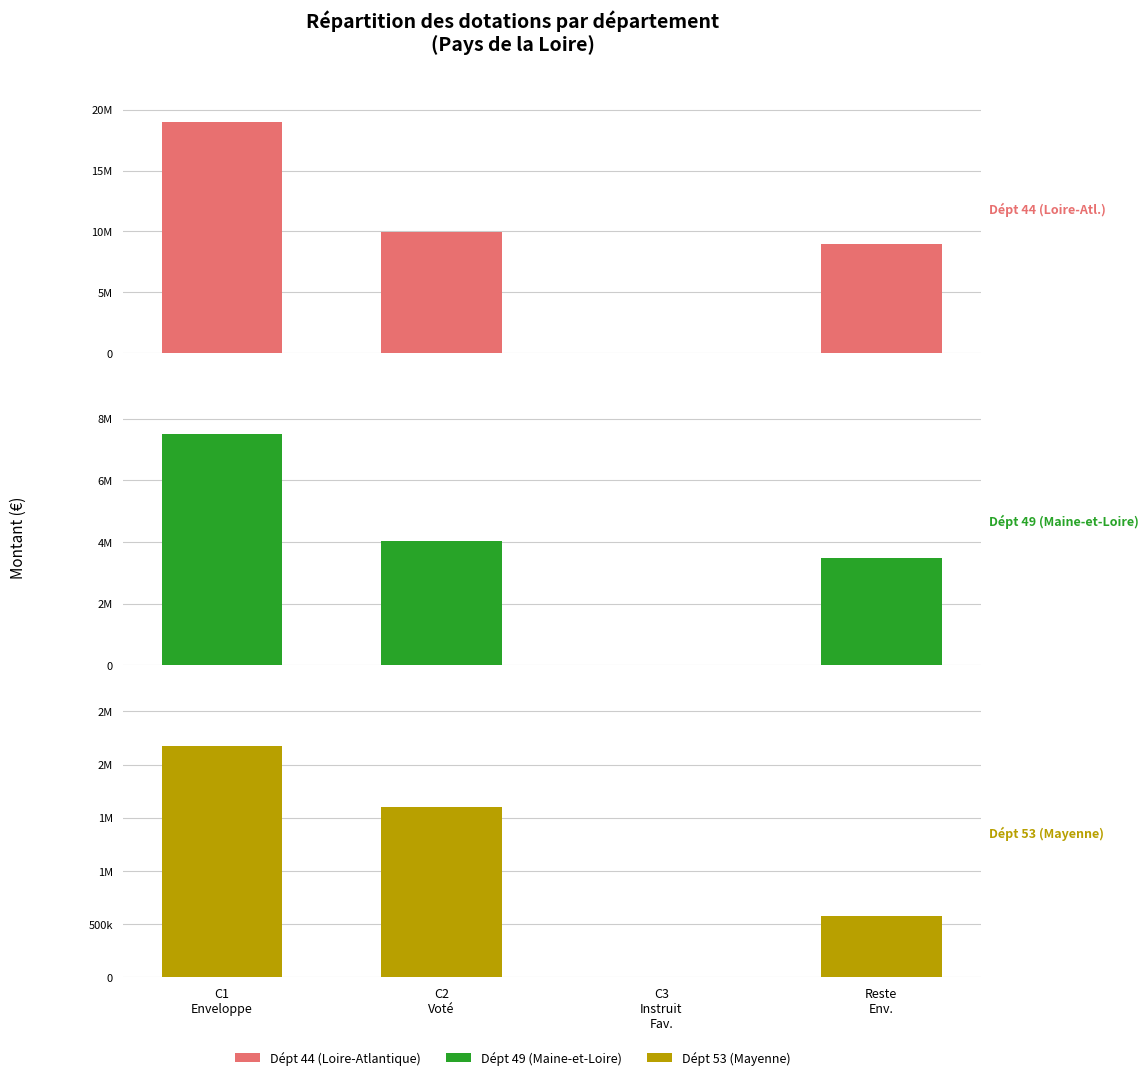

Between C3
Instruit
Fav. and Reste
Env., which series saw the biggest shift?

Dépt 44 (Loire-Atl.)